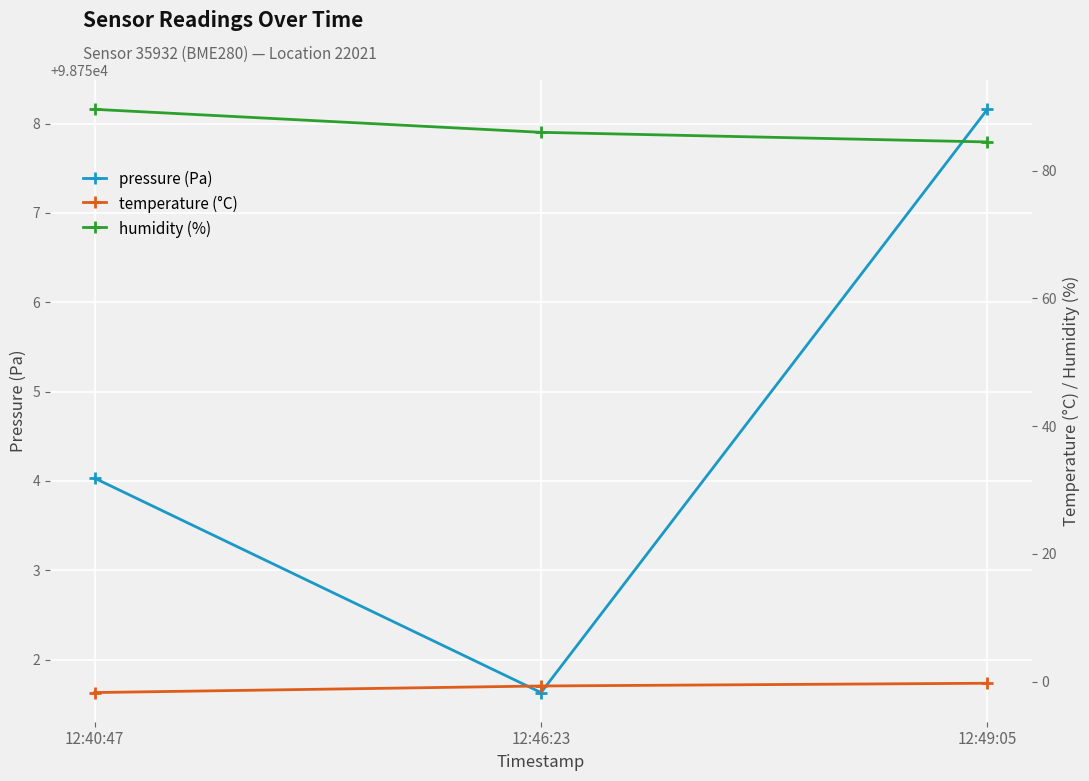

What position from the left is 12:49:05?

3